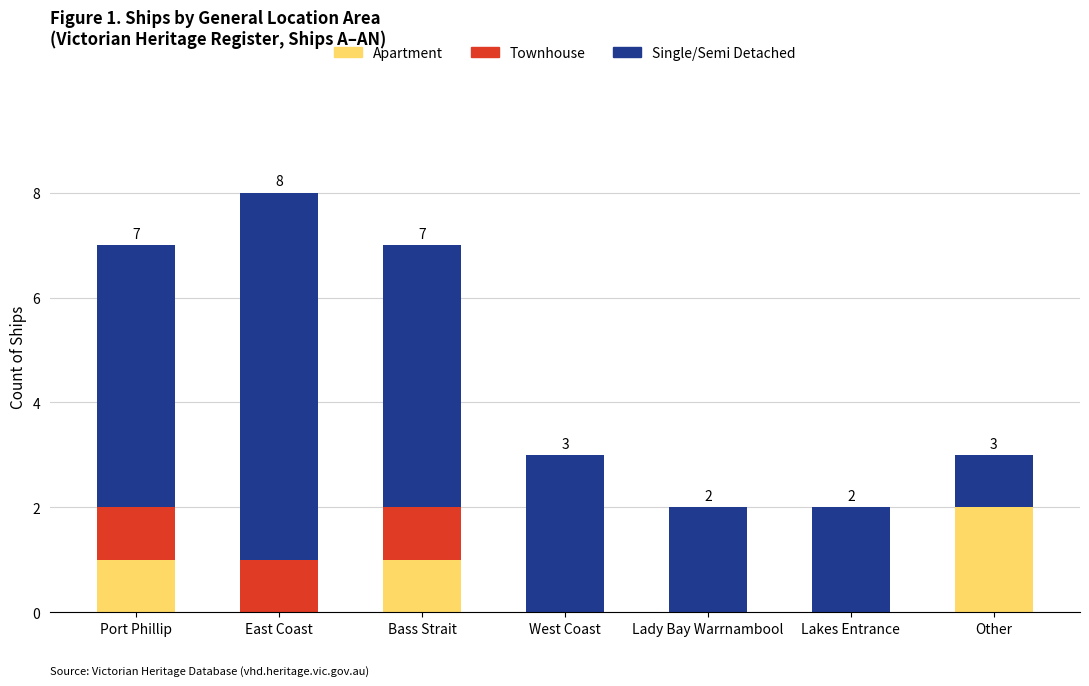

What is the total value across all series at Other?

3